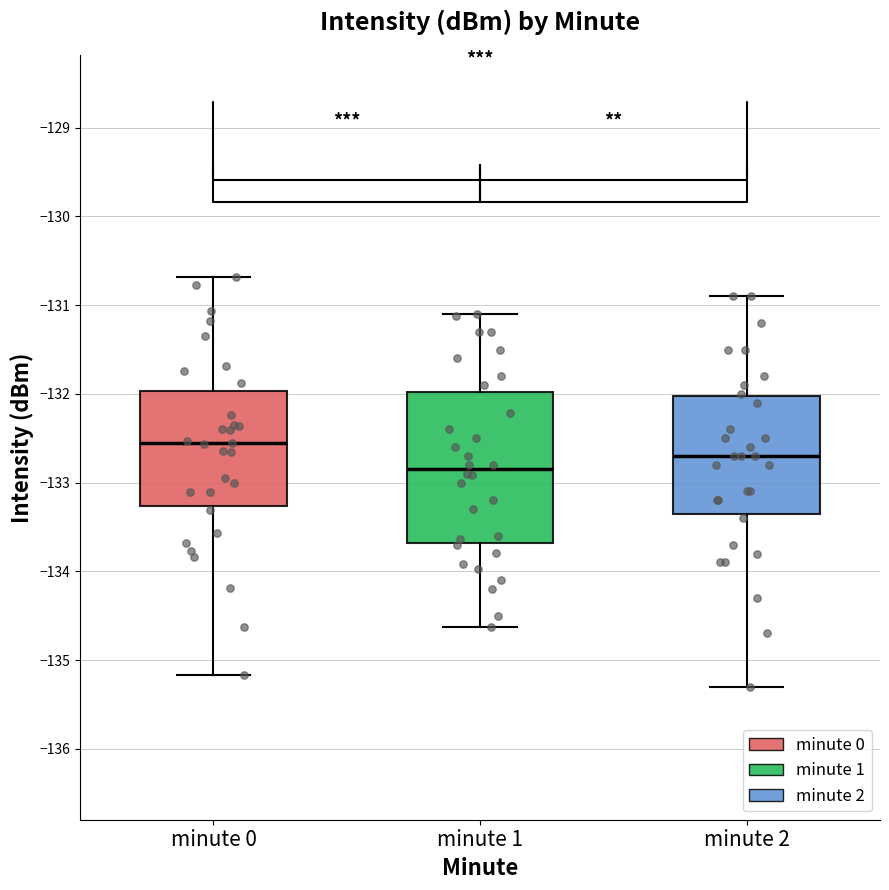

Reading left to right, transcribe this box plot: for each box, give where its median line is, the range the box spans, and where its two whiskers end, as read against the y-axis. The values are not printed on the chart, so give them approximately, as read against the axis.

minute 0: median -132.6, box -133.3 to -132.0, whiskers -135.2 to -130.7
minute 1: median -132.8, box -133.7 to -132.0, whiskers -134.6 to -131.1
minute 2: median -132.7, box -133.3 to -132.0, whiskers -135.3 to -130.9